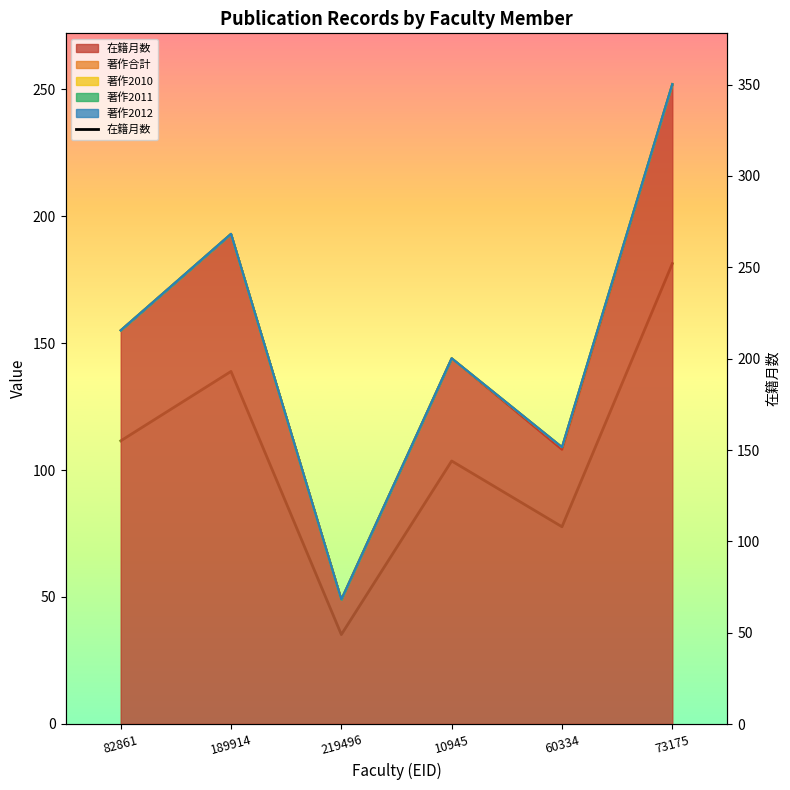

What is the minimum value shown in the chart?

49